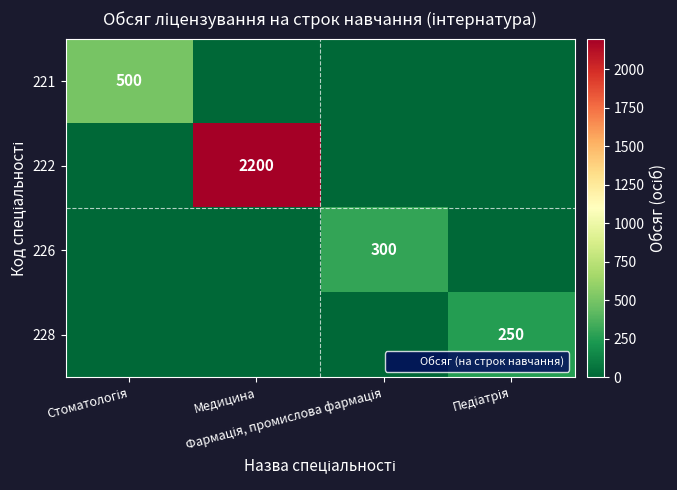

Rank the series at Медицина from highest to lowest value.

222, 221, 226, 228